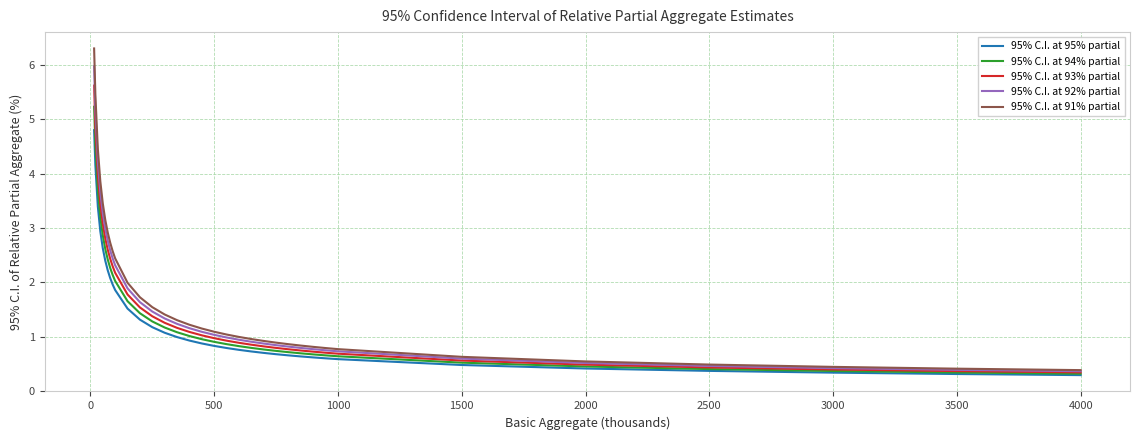

Which series has the widest spread of values?

95% C.I. at 91% partial